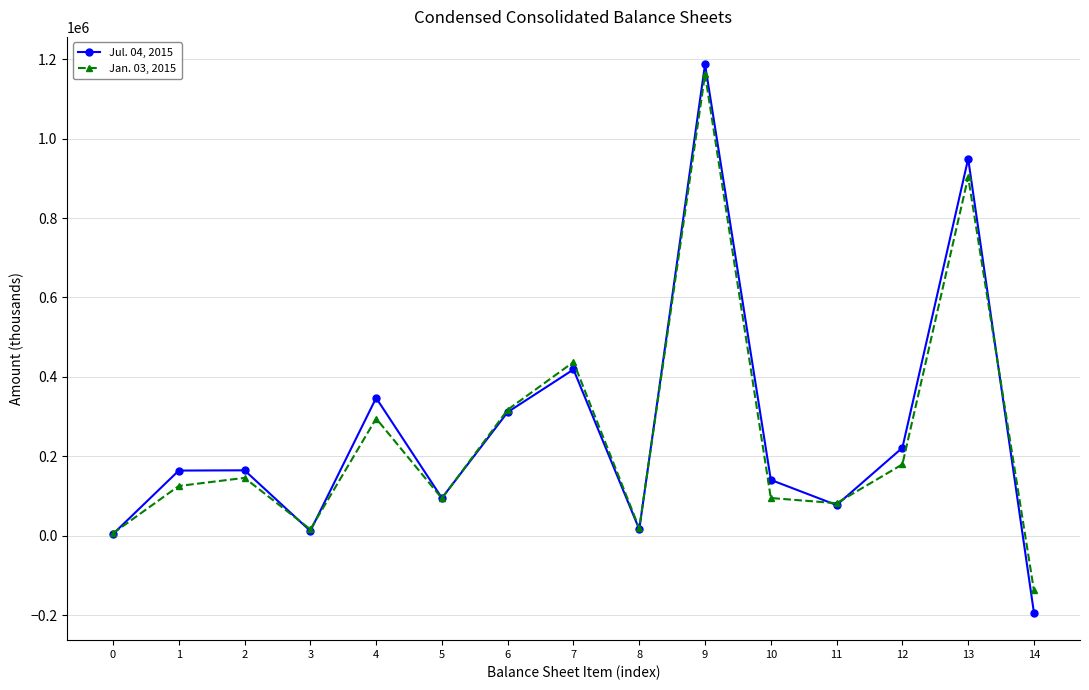

What is the difference between the highest and lowest values at 13?

46052